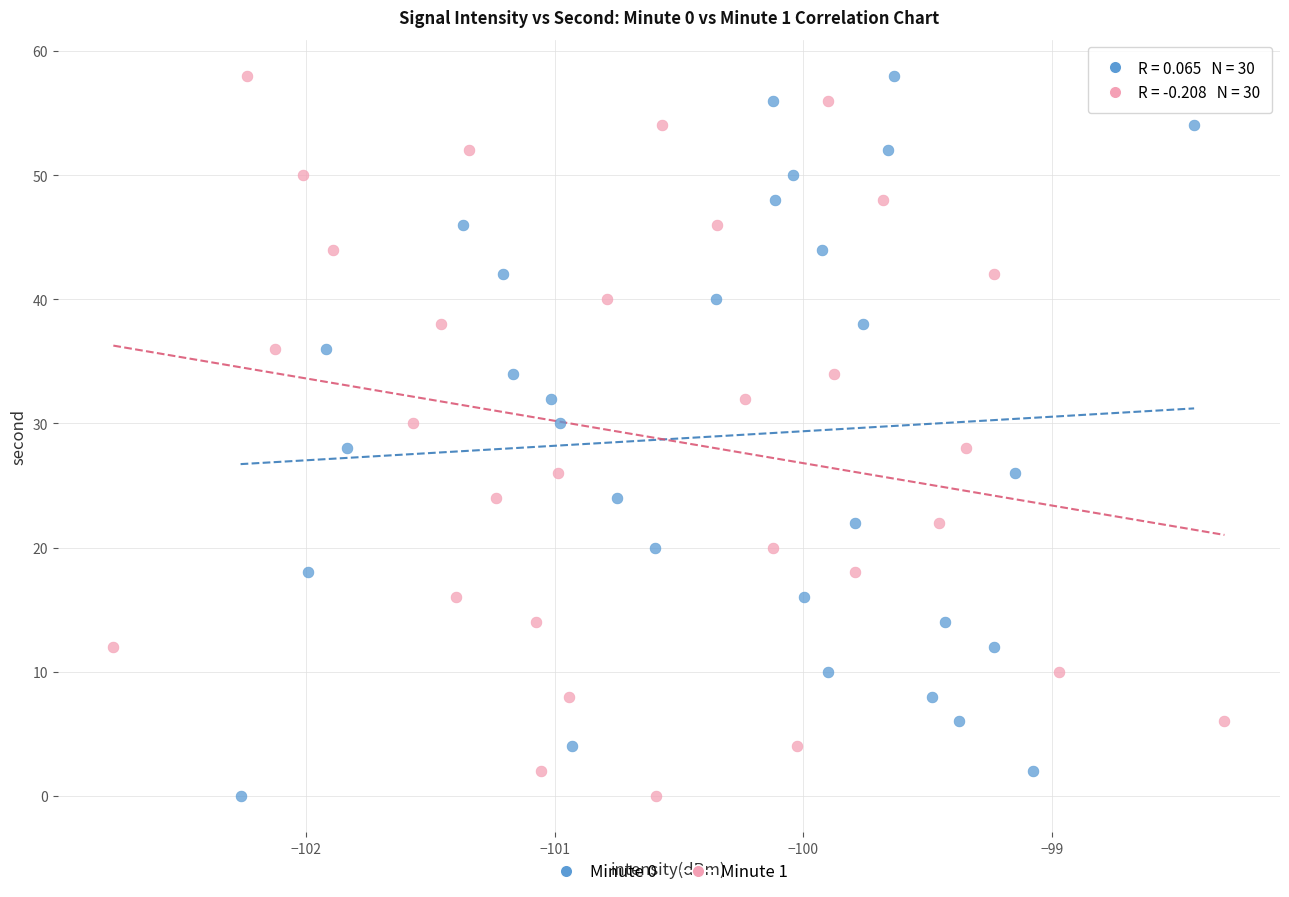

What are all the series names shown in the legend?

Minute 0, Minute 1